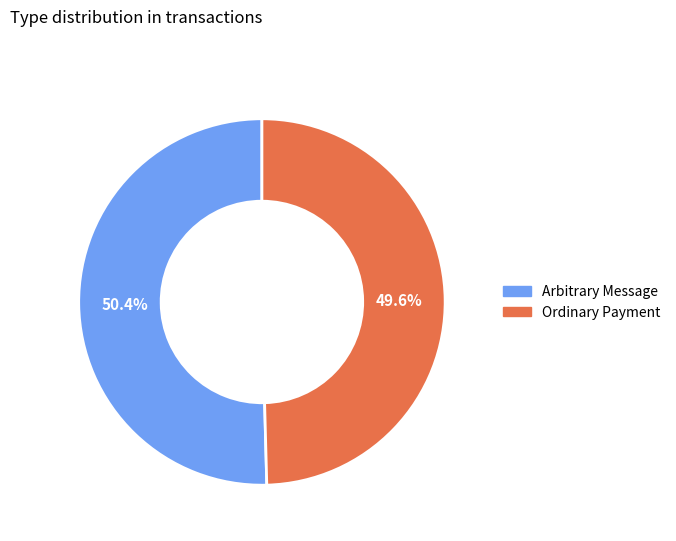

Is there a majority slice in this chart?

Yes